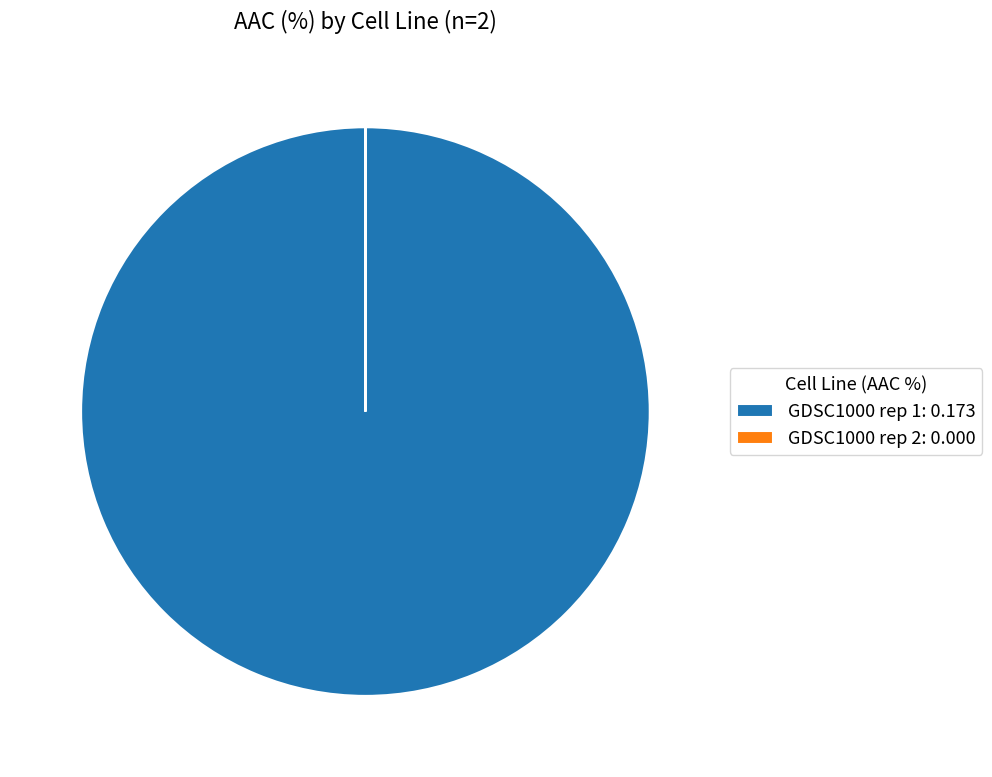

True or false: GDSC1000 rep 1: 0.173 accounts for 100% of the total.

True